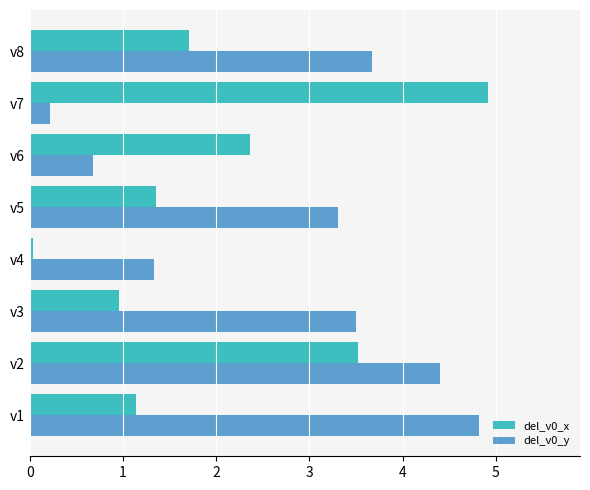

What is the difference between the second highest and second lowest values in the del_v0_x series?

2.6